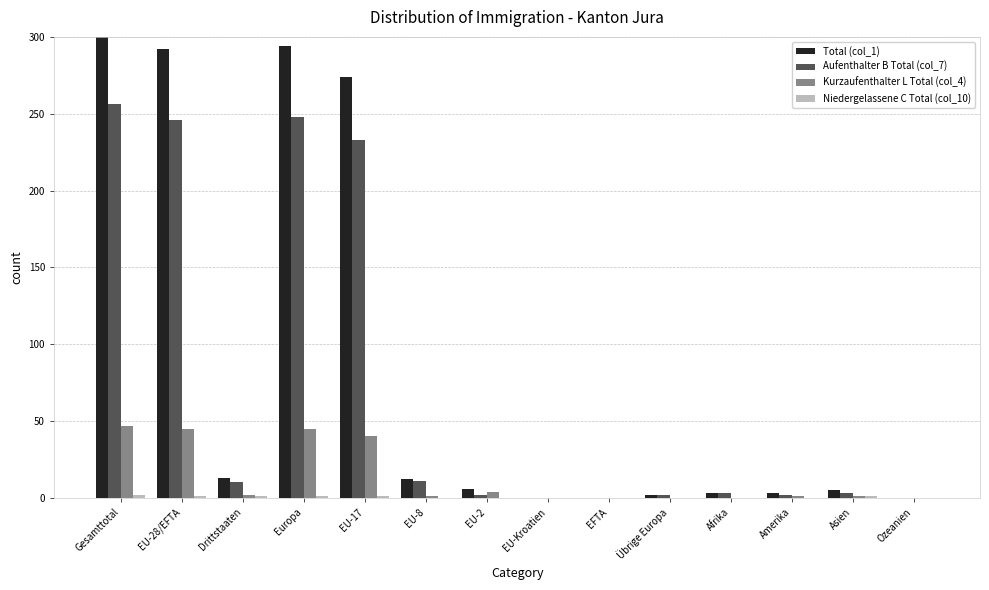

Are the bars horizontal?

No